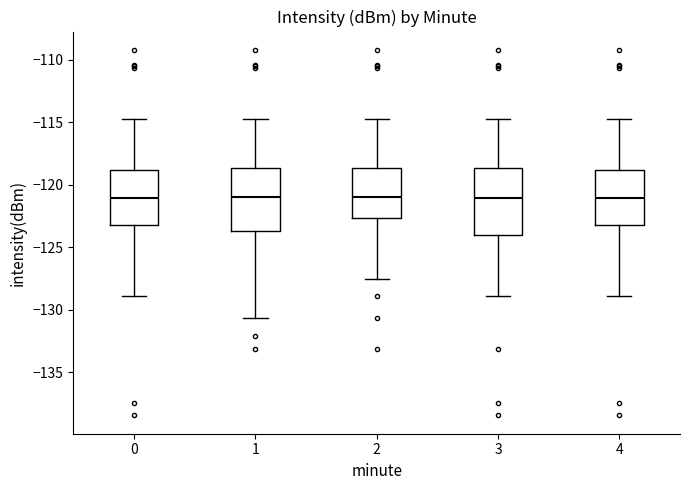

Reading left to right, transcribe this box plot: for each box, give where its median line is, the range the box spans, and where its two whiskers end, as read against the y-axis. The values are not printed on the chart, so give them approximately, as read against the axis.

0: median -121.0, box -123.0 to -119.0, whiskers -129.0 to -115.0
1: median -121.0, box -123.5 to -118.5, whiskers -130.5 to -115.0
2: median -121.0, box -122.5 to -118.5, whiskers -127.5 to -115.0
3: median -121.0, box -124.0 to -118.5, whiskers -129.0 to -115.0
4: median -121.0, box -123.0 to -119.0, whiskers -129.0 to -115.0